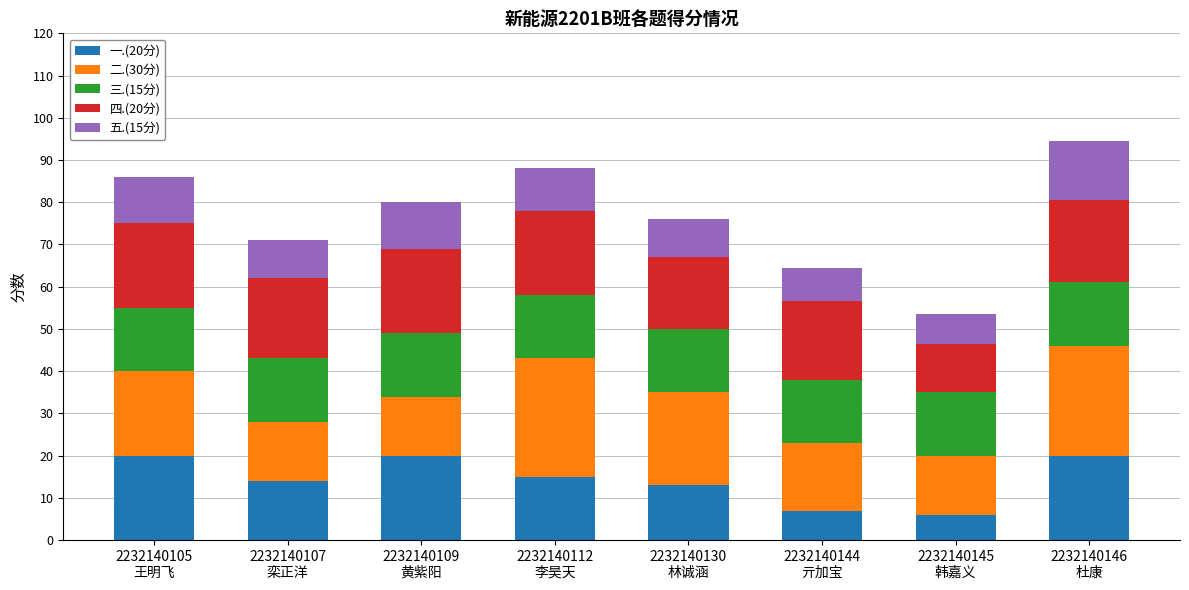

What is the maximum value for 一.(20分)?

20.0